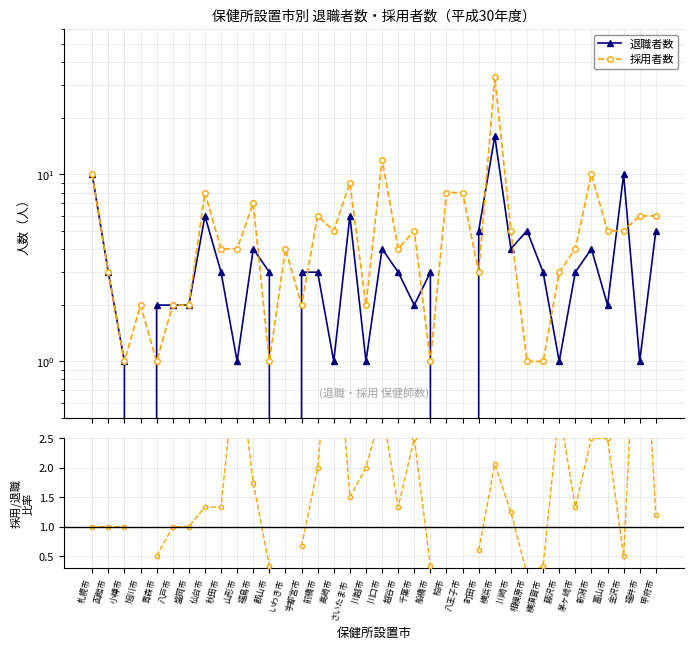

Which category has the highest value across all series?

横浜市